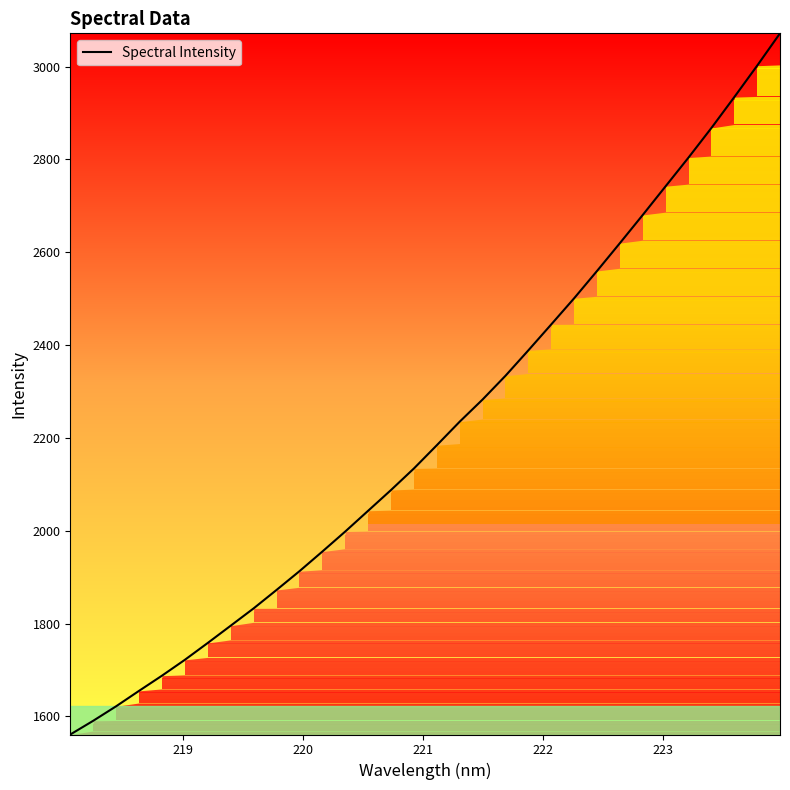

What is the maximum value shown in the chart?

3071.5